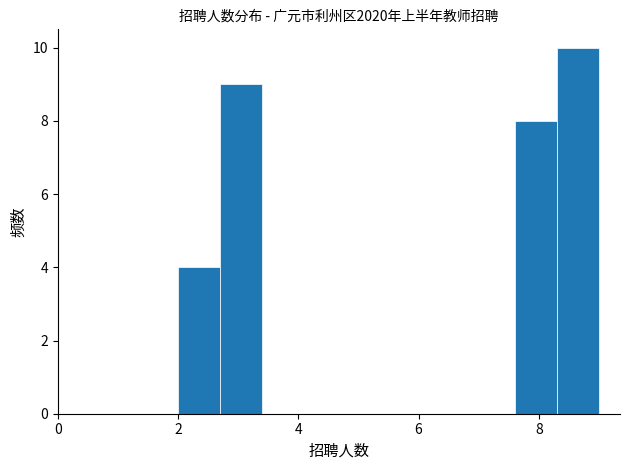

Around what value on the x-axis is the tallest bar? Give the approximate position of its centre, as read against the axis.

8.6